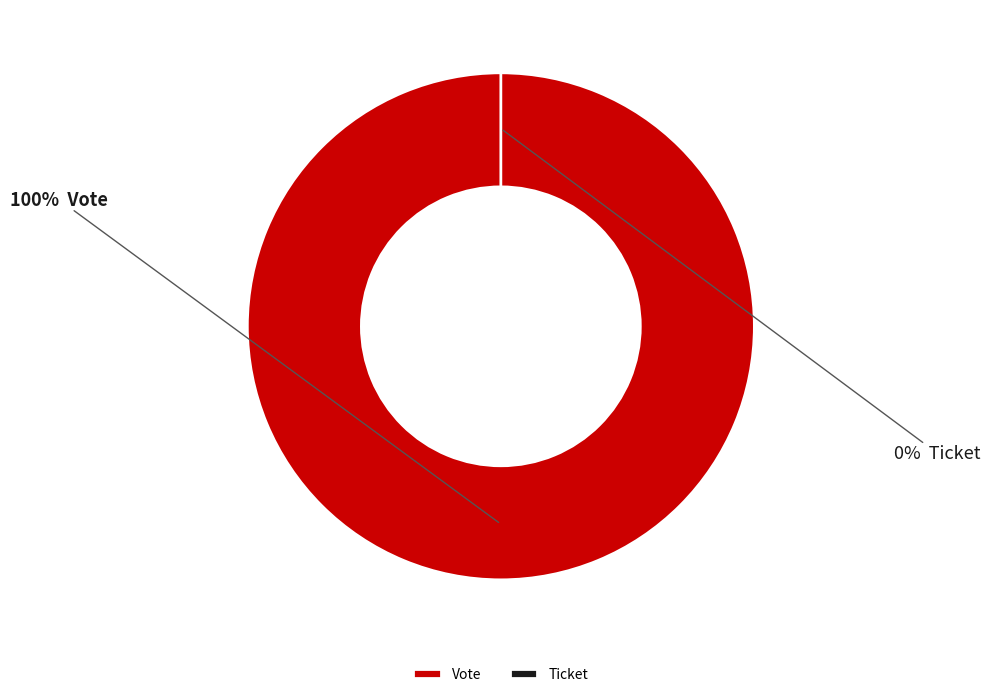

How many segments does this pie chart have?

2